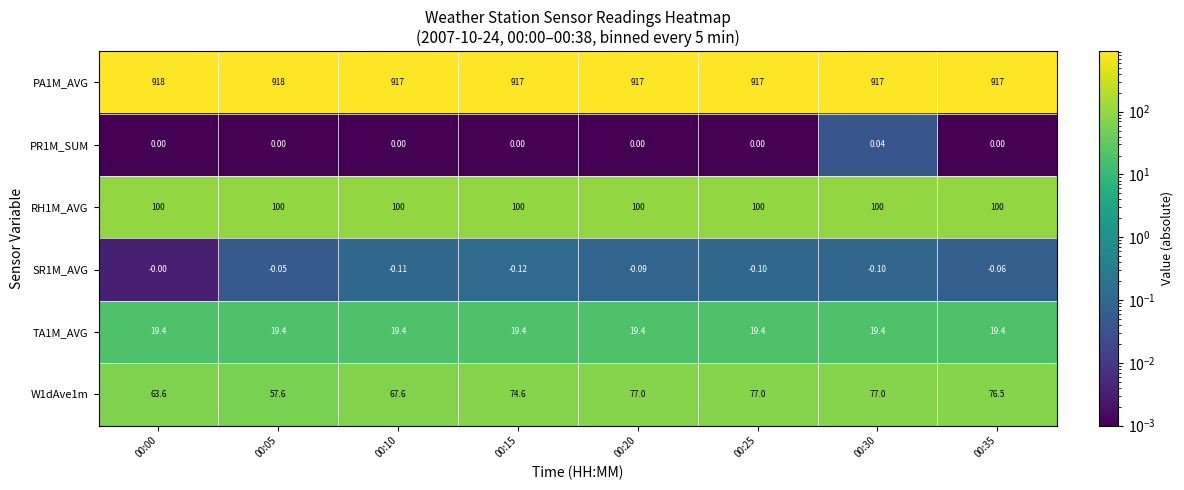

Is the value of SR1M_AVG at 00:30 greater than the value of PR1M_SUM at 00:05?

No